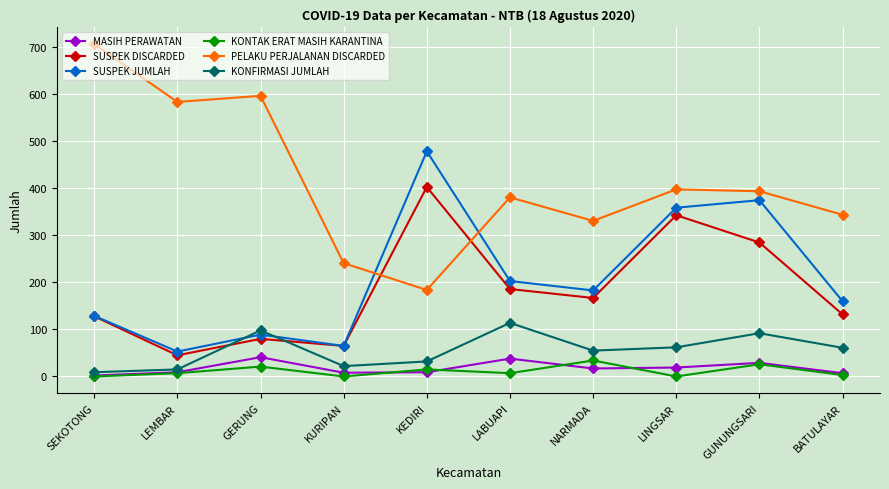

True or false: SUSPEK DISCARDED has more than 2 interior local peaks.

True